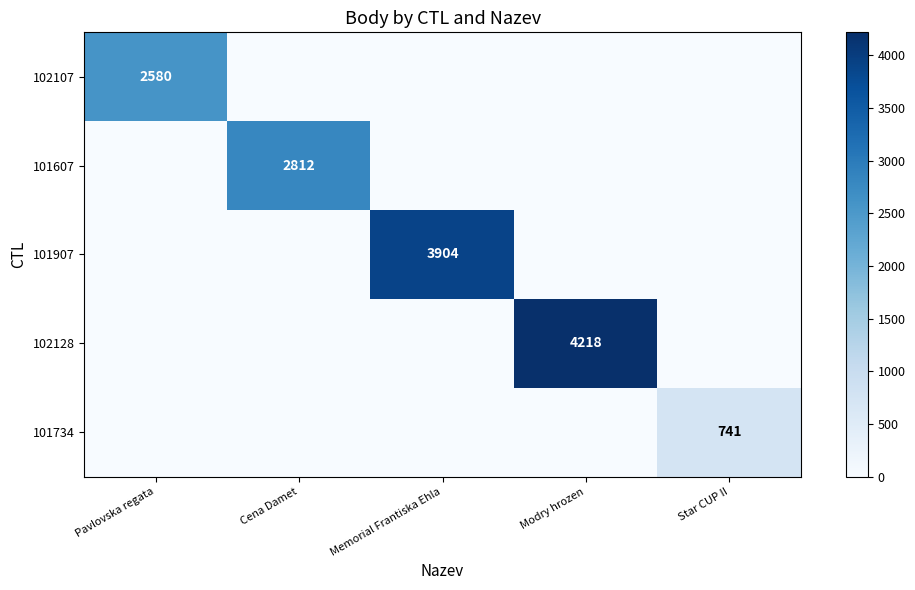

What is the spread (max minus min) of values at Modry hrozen?

4218